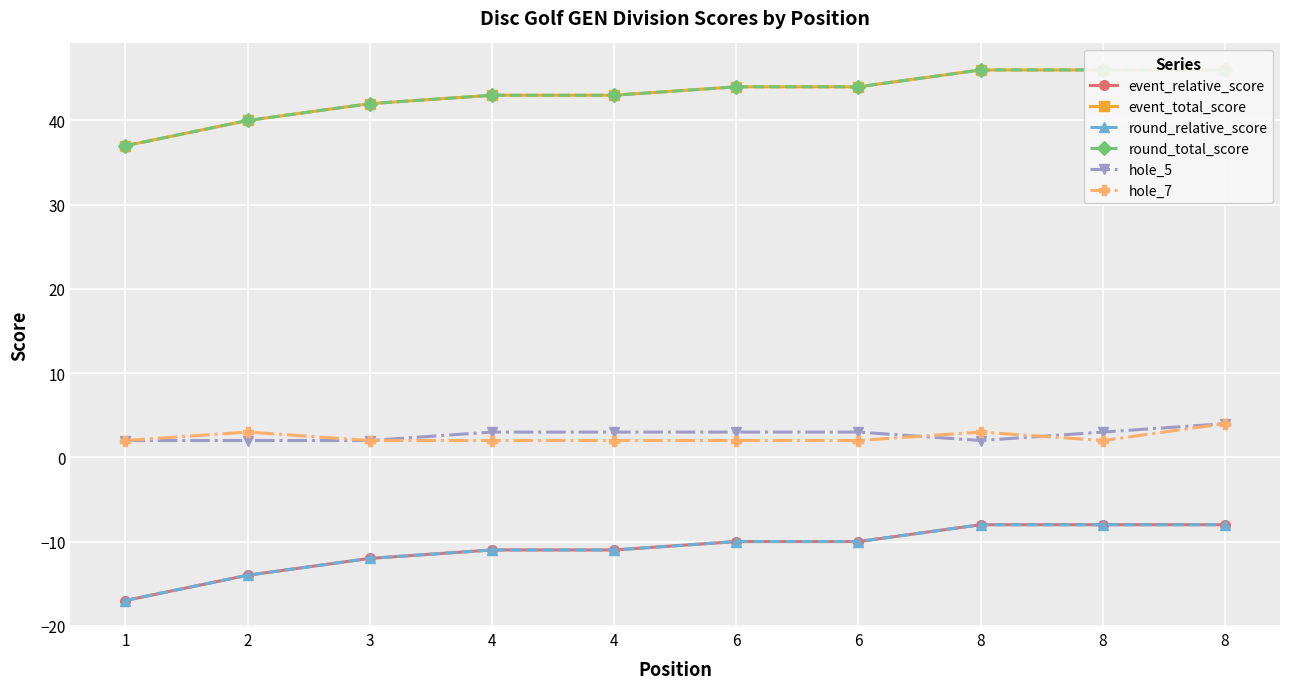

At 2, list the series in order from largest to smallest.

event_total_score, round_total_score, hole_7, hole_5, event_relative_score, round_relative_score